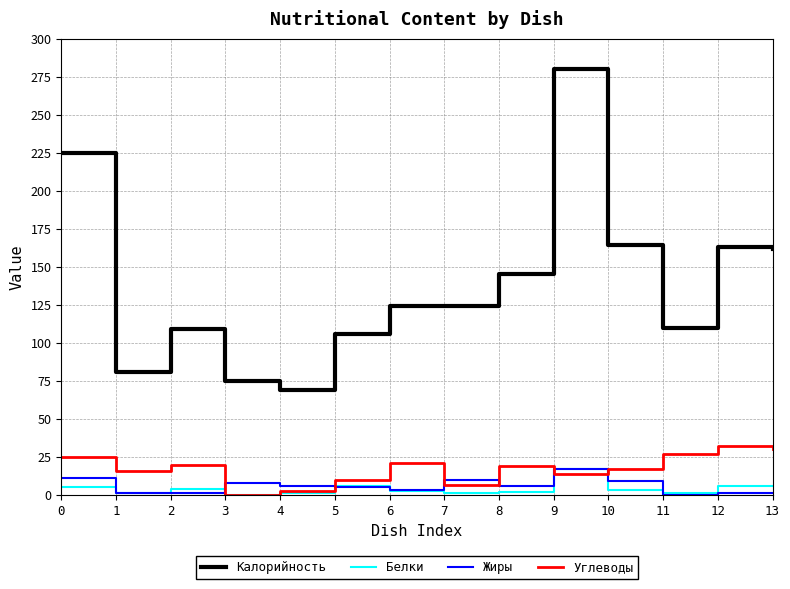

The Жиры series shows 1.0 at 12. True or false?

True